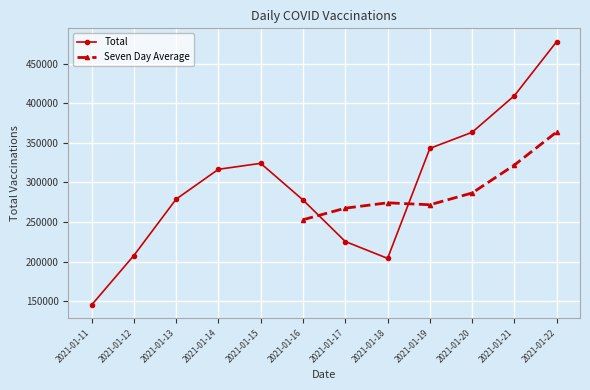

True or false: the data shows 343163 at 2021-01-19.

True